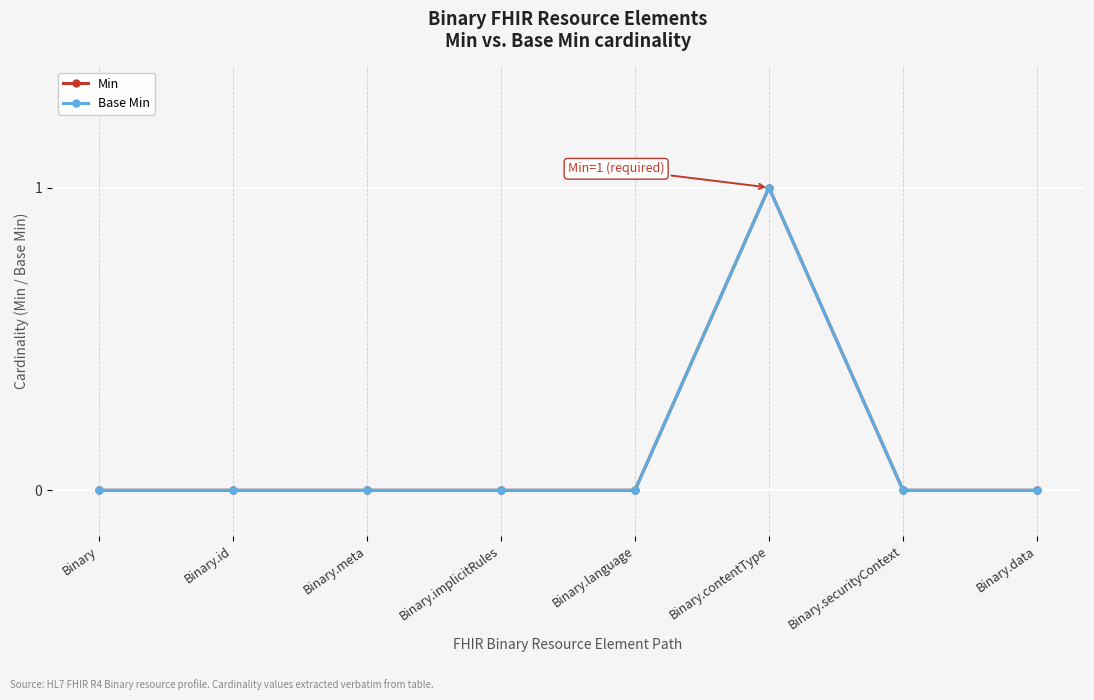

Does the chart have visible grid lines?

Yes